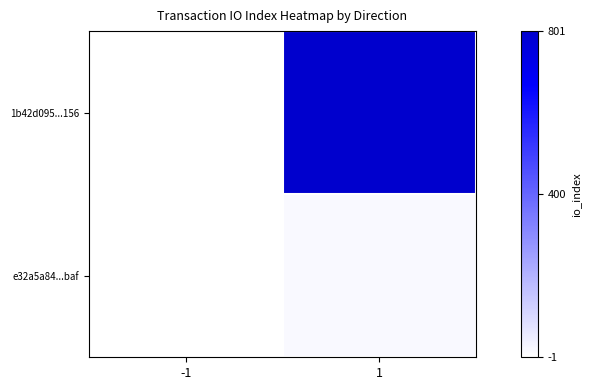

Between -1 and 1, which is larger?

1